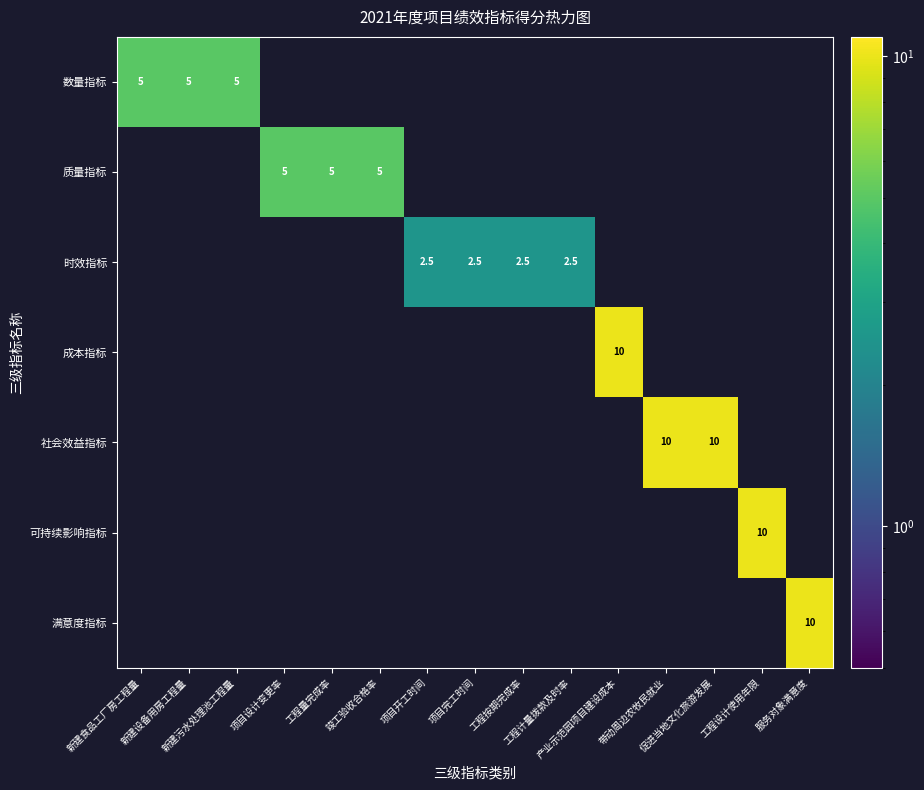

Rank the categories by 时效指标 value from highest to lowest.

项目开工时间, 项目完工时间, 工程按期完成率, 工程计量拨款及时率, 新建食品工厂房工程量, 新建设备用房工程量, 新建污水处理池工程量, 项目设计变更率, 工程量完成率, 竣工验收合格率, 产业示范园项目建设成本, 带动周边农牧民就业, 促进当地文化旅游发展, 工程设计使用年限, 服务对象满意度